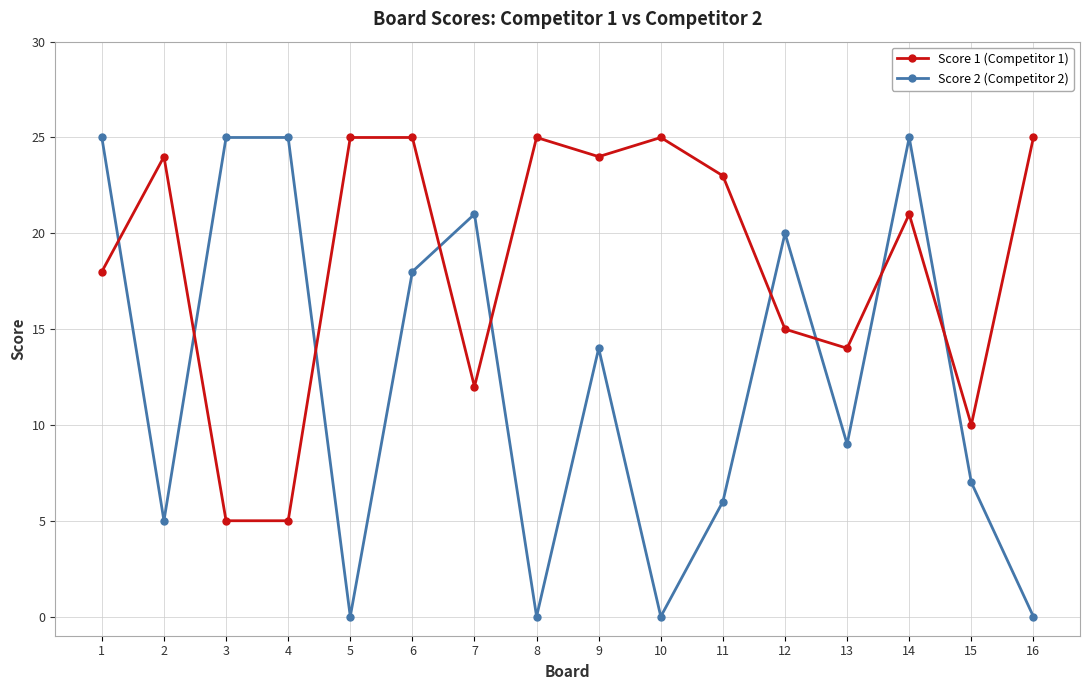

Reading left to right, list all the values displayed in this chart.

Score 1 (Competitor 1): 18	24	5	5	25	25	12	25	24	25	23	15	14	21	10	25
Score 2 (Competitor 2): 25	5	25	25	0	18	21	0	14	0	6	20	9	25	7	0